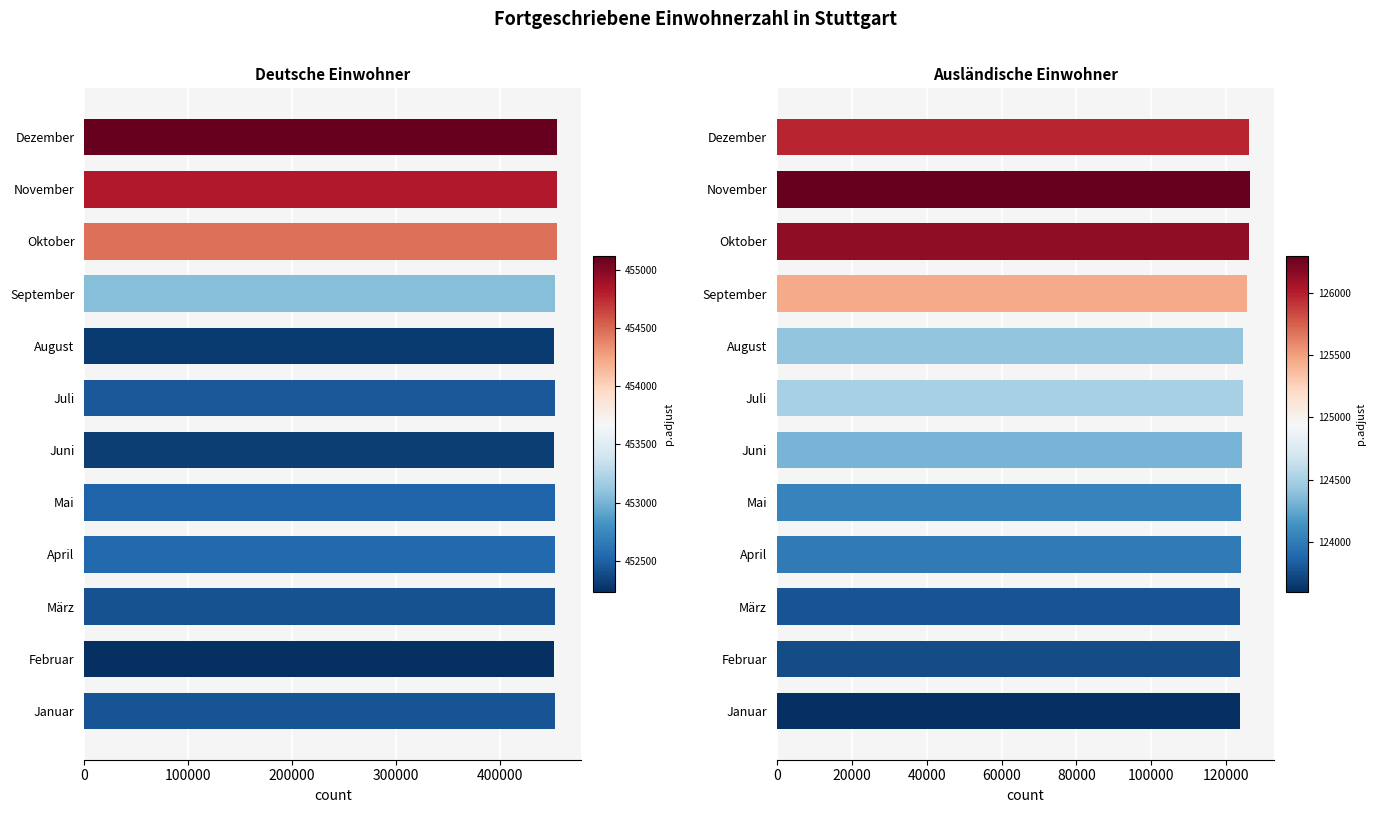

What is the difference between the second highest and minimum values in the Deutsche series?

2595